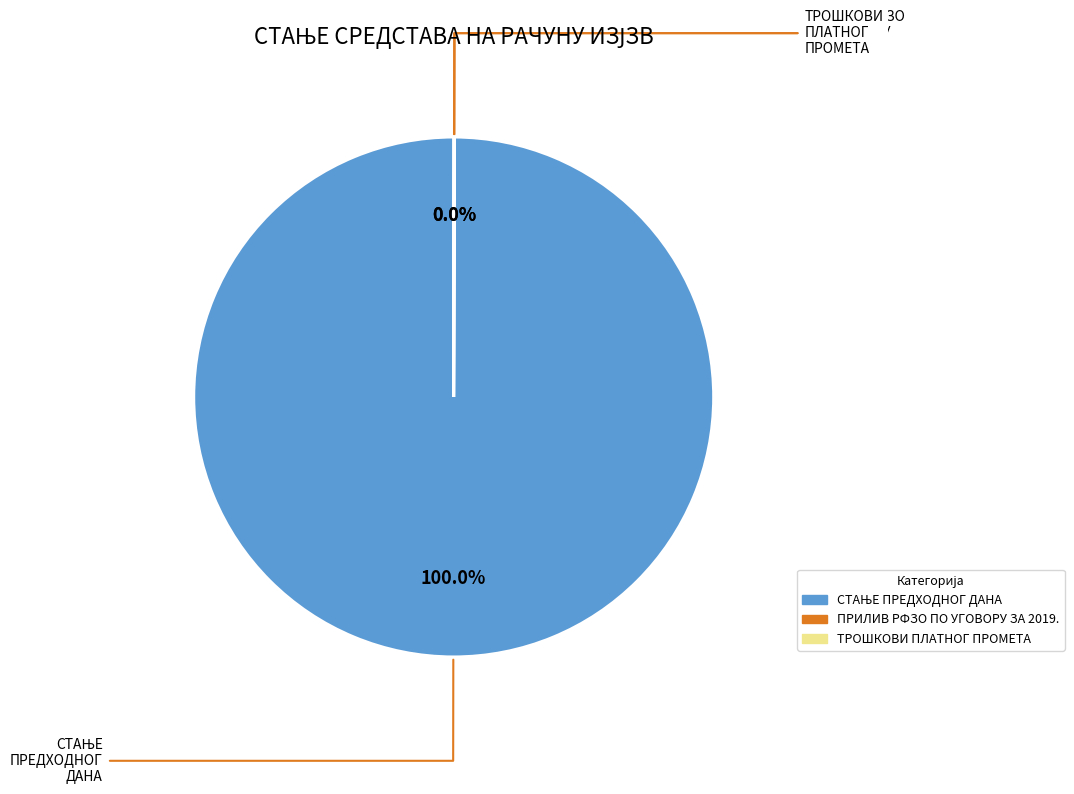

Is there a majority slice in this chart?

Yes